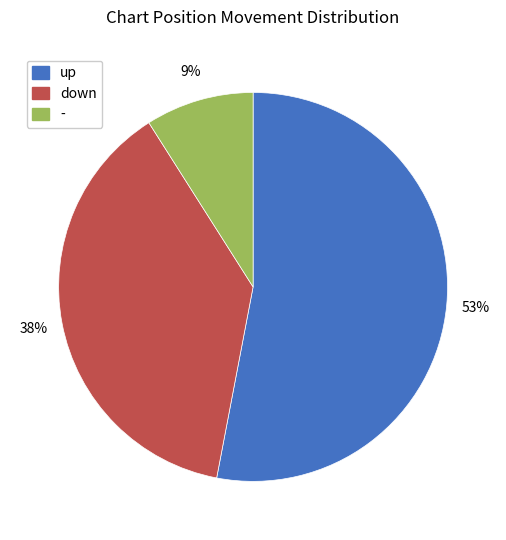

Combined, do up and down account for over 50%?

Yes